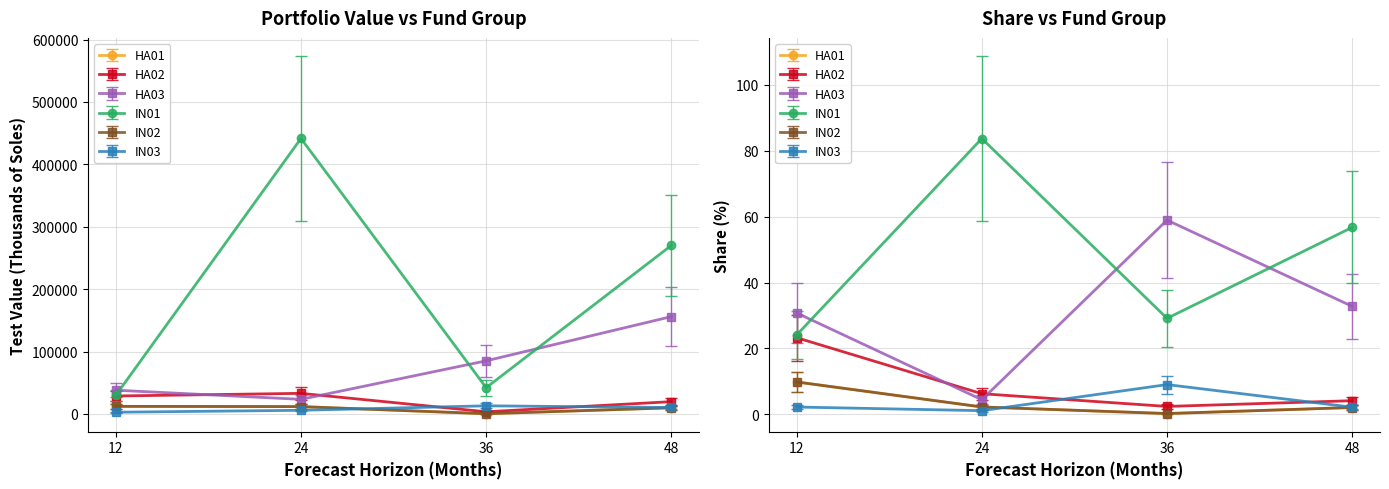

What is the maximum value for HA01?

12150.5